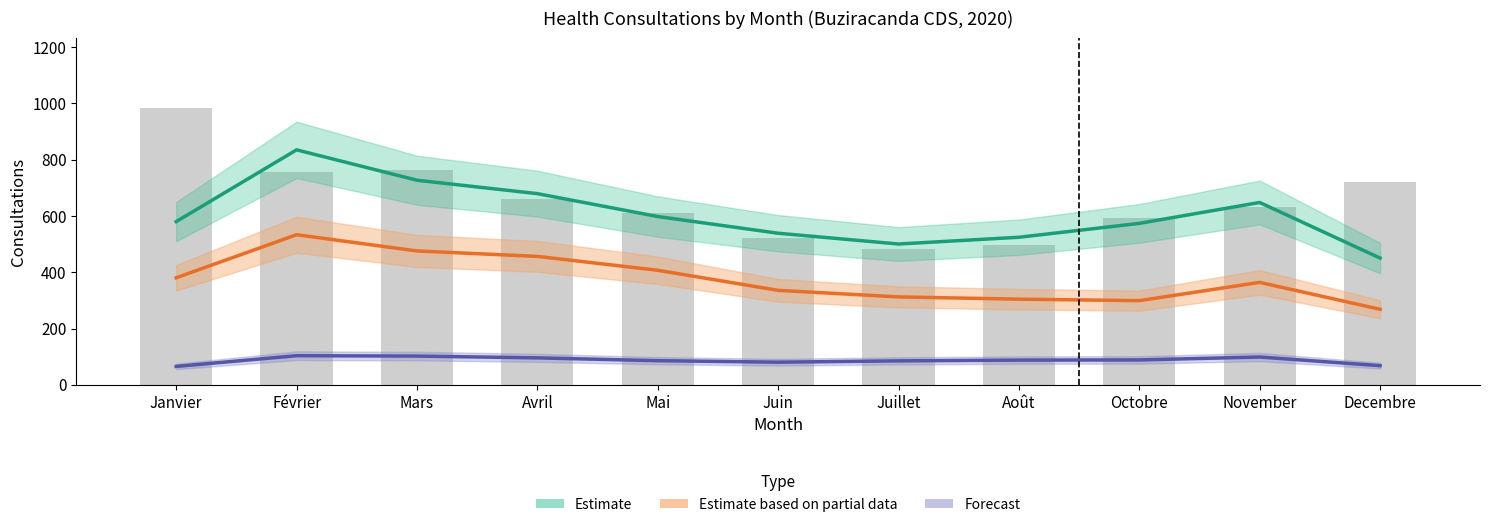

At which label is Estimate based on partial data (< 5 ans) closest to 400?

Mai